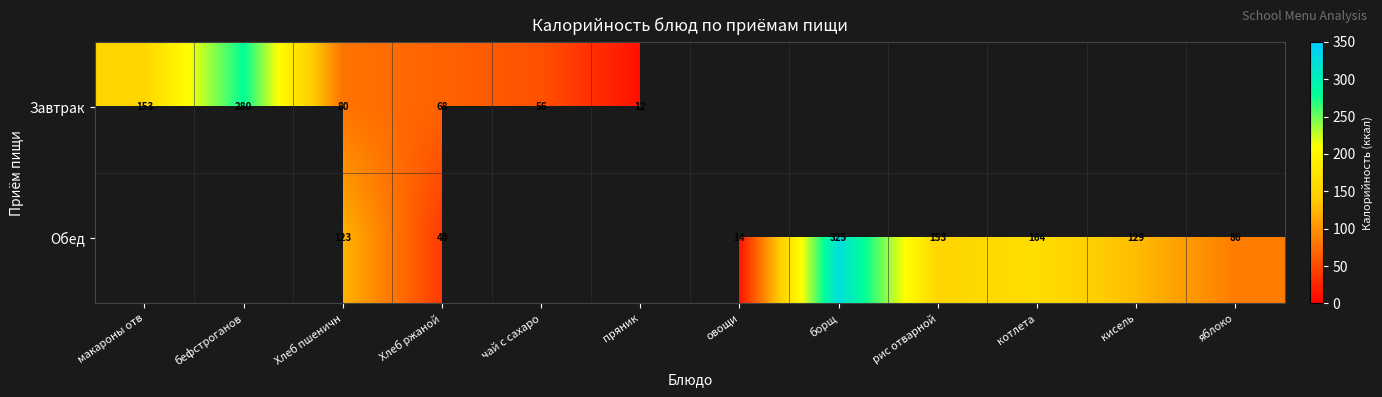

The value of Завтрак at чай с сахаро is 20. True or false?

False